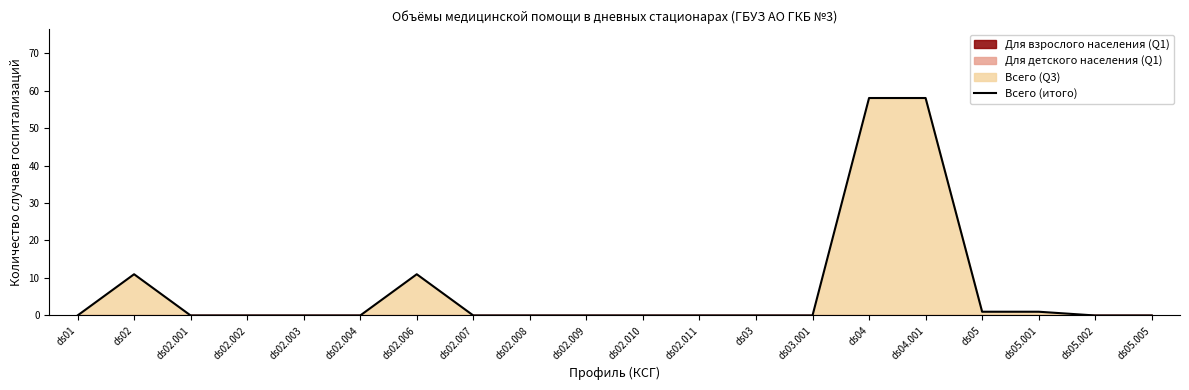

How many data points does each series have?

20